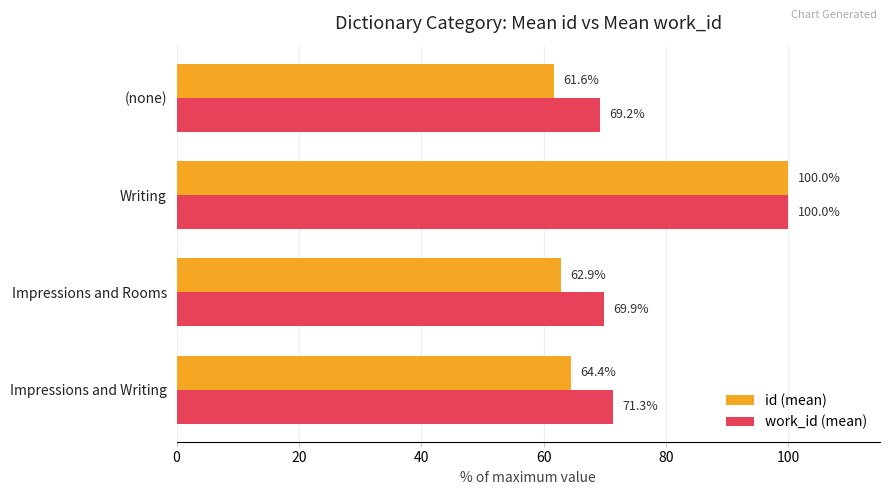

How many categories are shown in the chart?

4